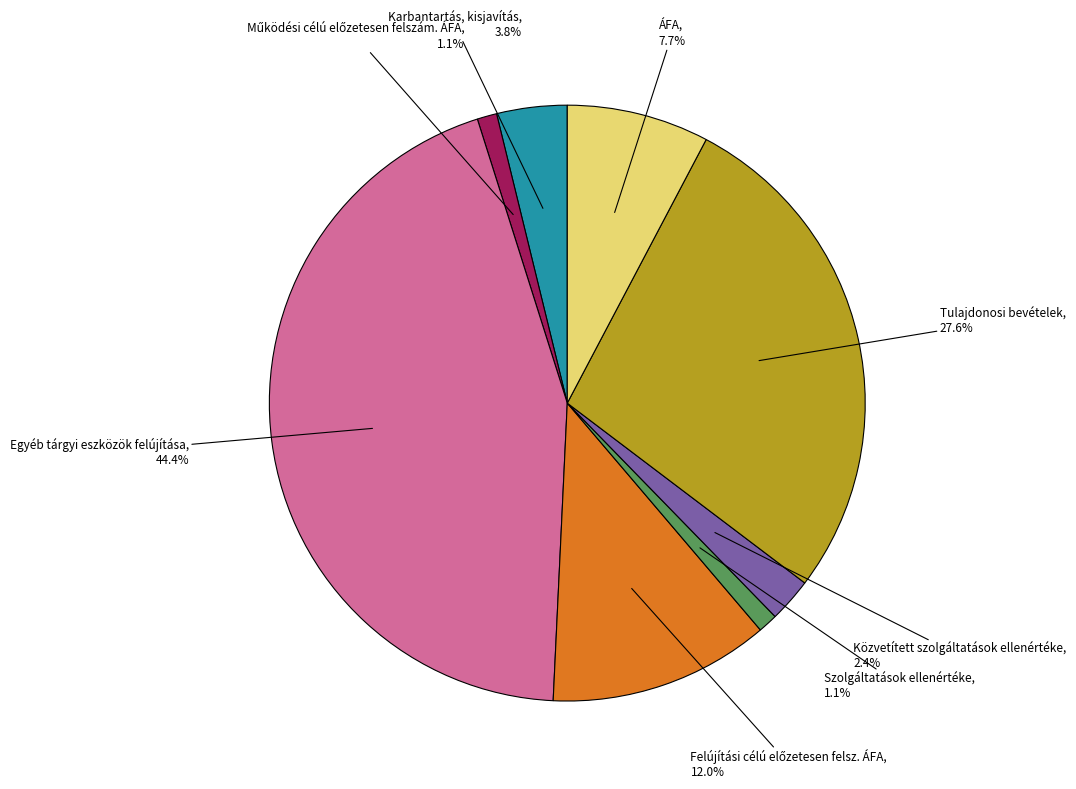

Is there any slice that represents more than half of the pie?

No